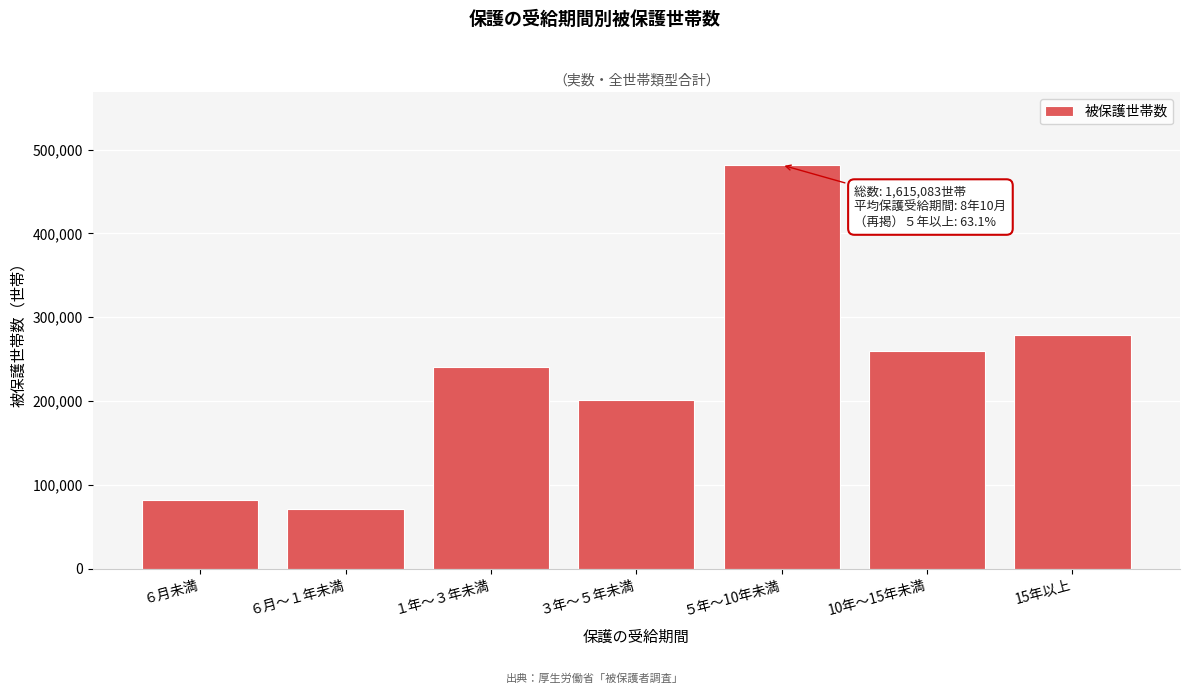

Reading left to right, transcribe all the data shown in this chart.

６月未満=82256	６月～１年未満=71404	１年～３年未満=240517	３年～５年未満=201642	５年～10年未満=481715	10年～15年未満=259201	15年以上=278328